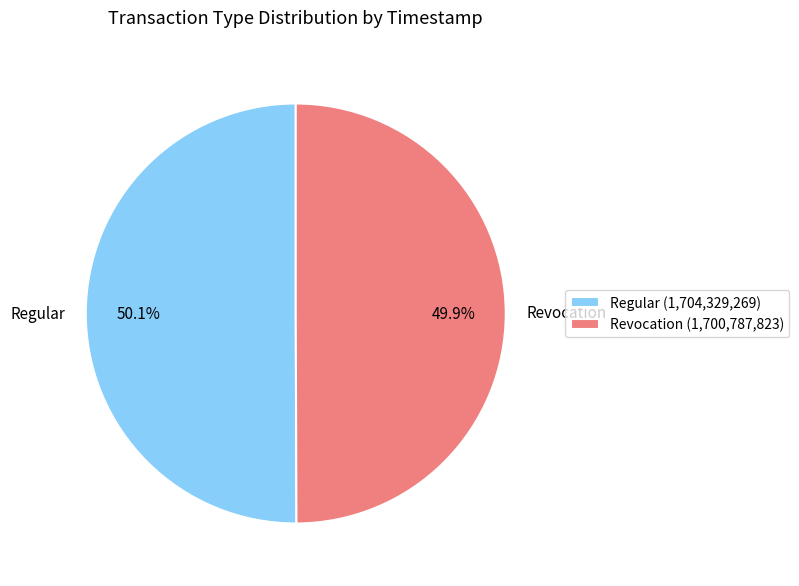

To the nearest percent, what is the average slice percentage?

50%